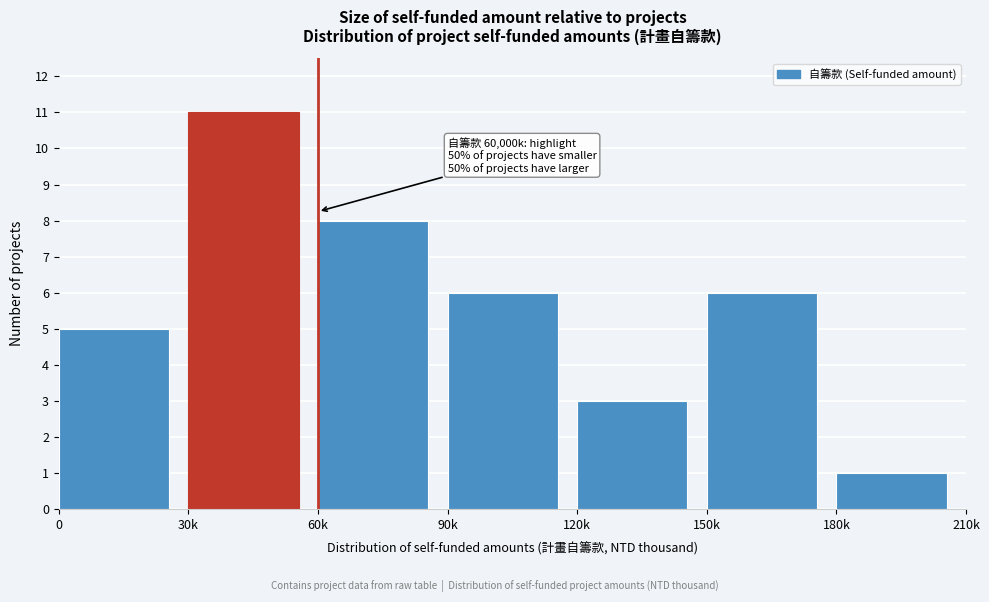

Reading left to right, what are all the values shown in this chart?

5	11	8	6	3	6	1